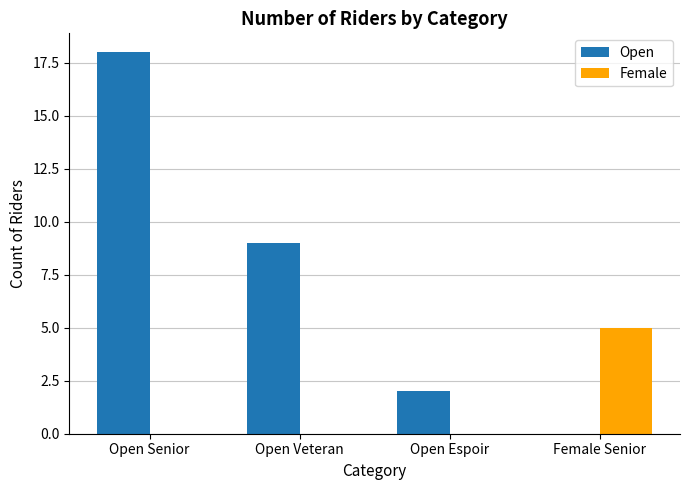

Between Open Senior and Open Veteran, which series saw the biggest shift?

Open